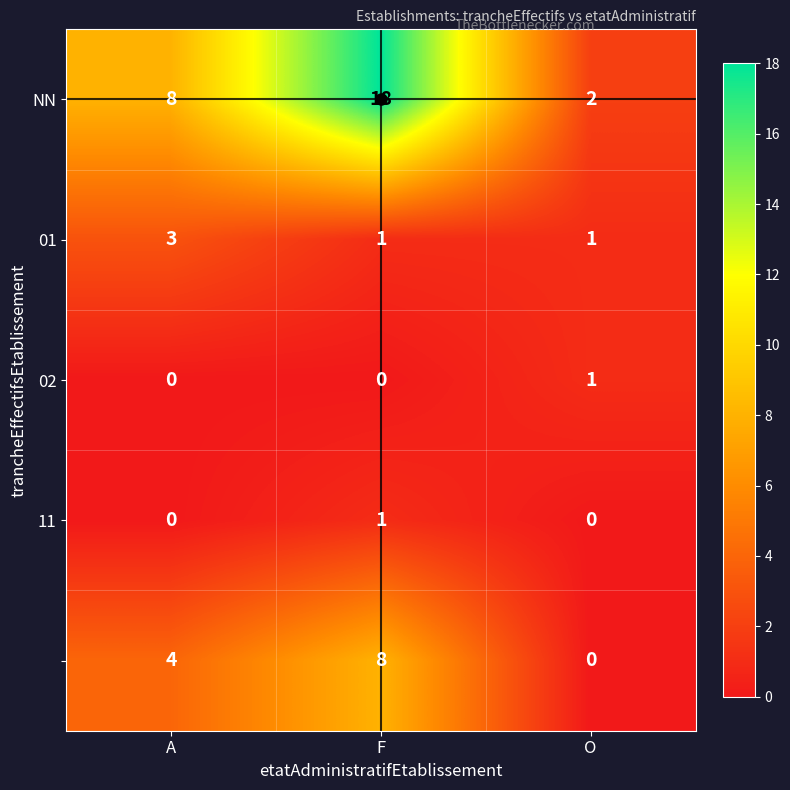

What is the difference between the highest and lowest values at F?

18